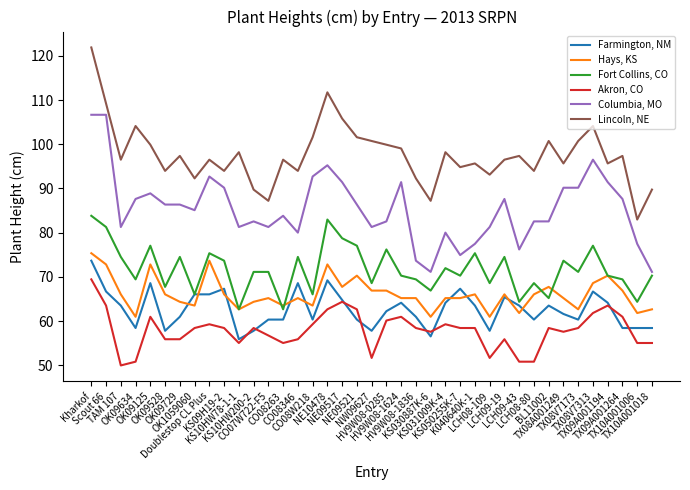

Does the chart display data point markers on the line(s)?

No